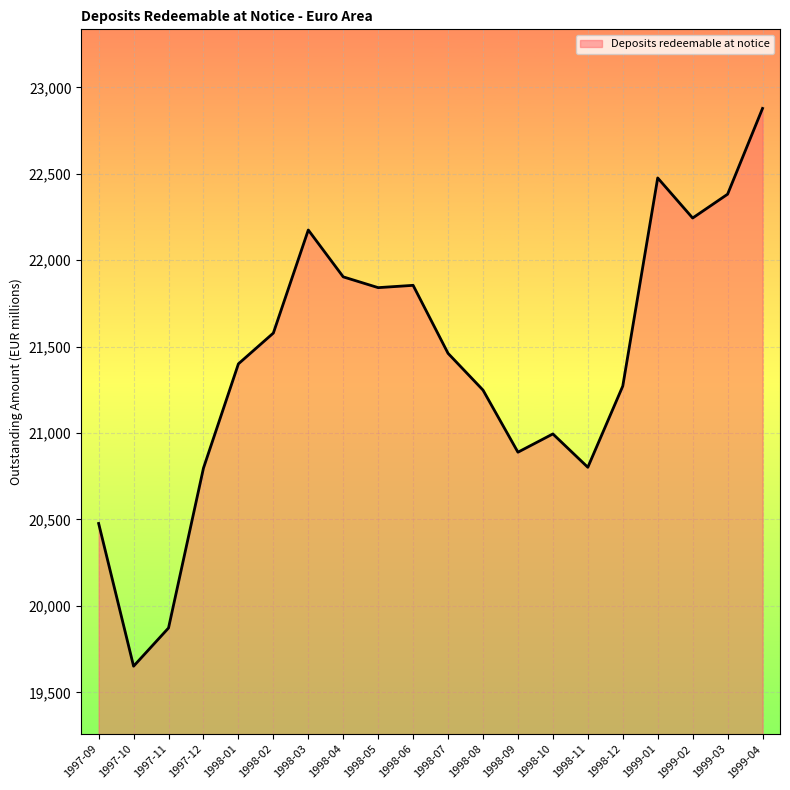

What is the difference between the maximum and minimum values?

3226.8